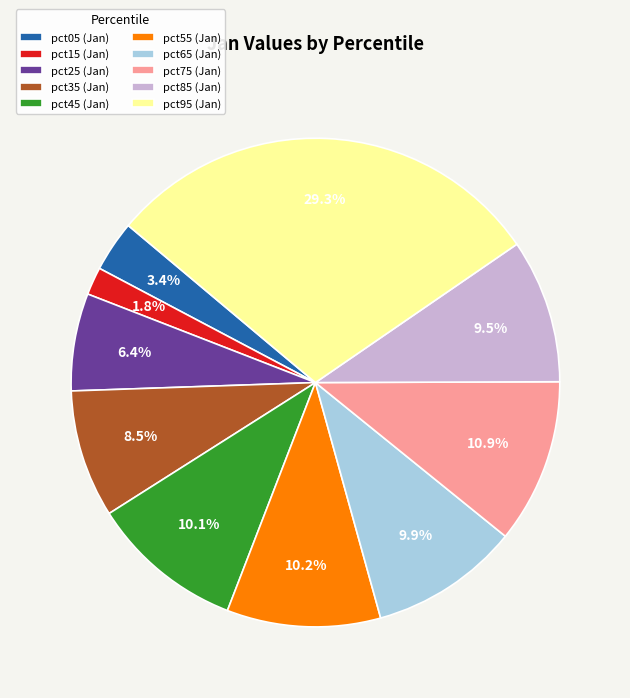

Between pct75 and pct65, which is larger?

pct75